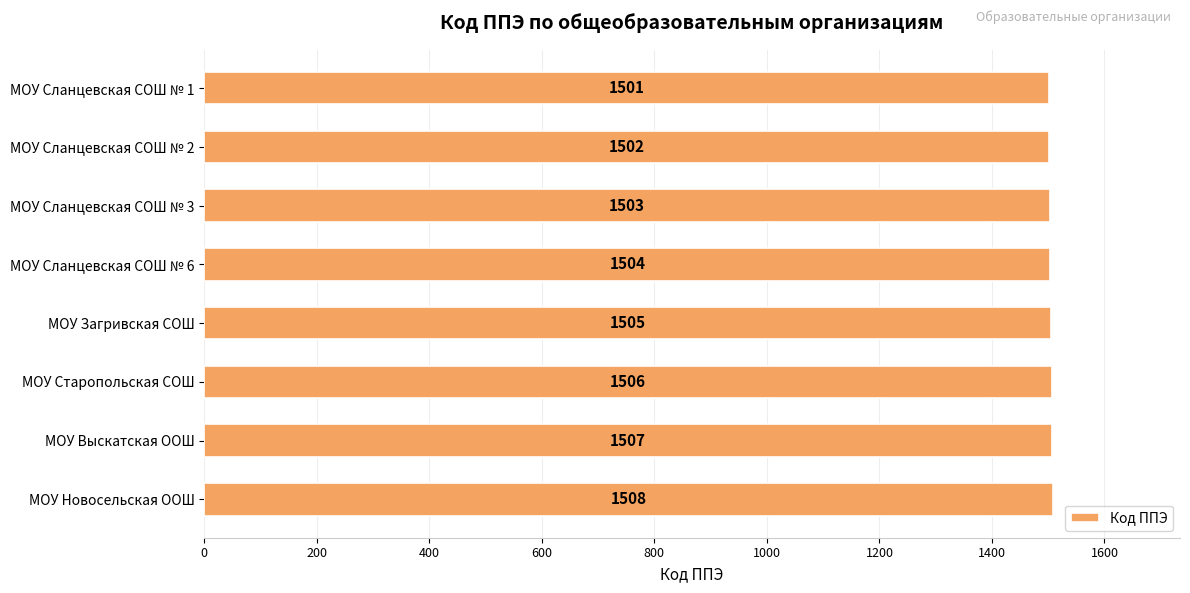

What is the minimum value shown in the chart?

1501